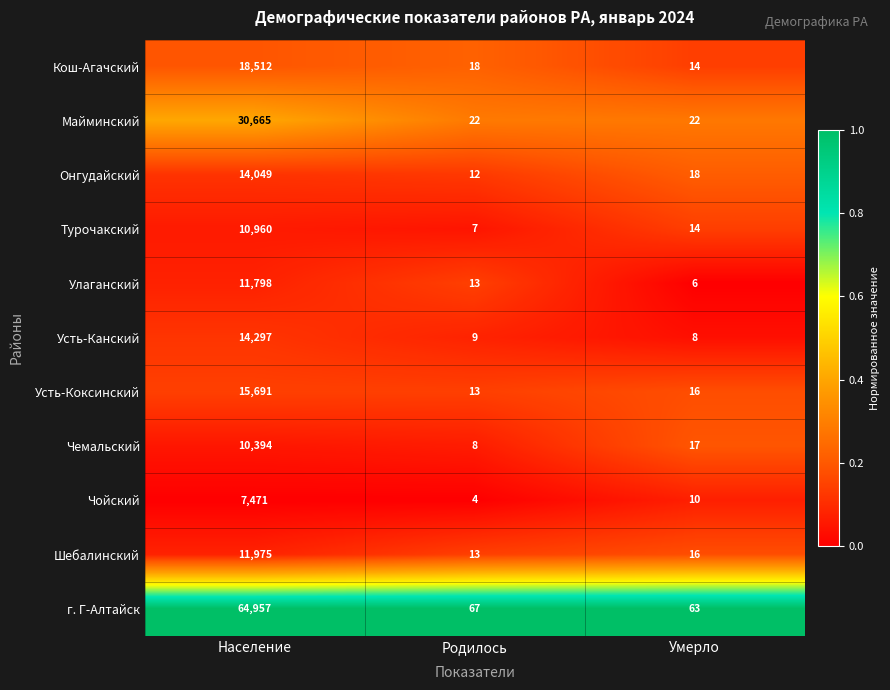

At which category is the sum across all series the highest?

Население